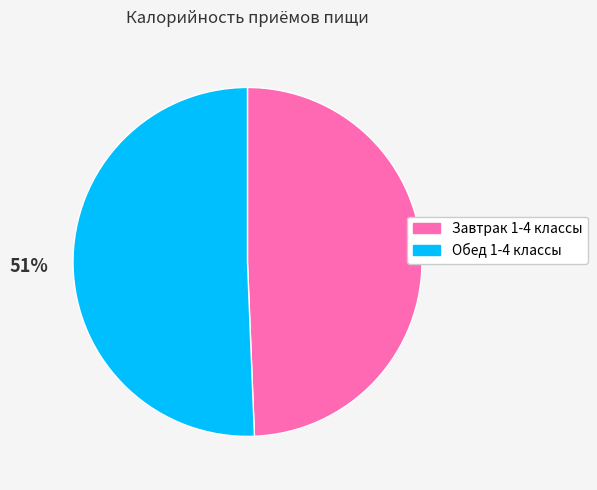

Is the sum of Завтрак 1-4 классы and Обед 1-4 классы greater than half?

Yes